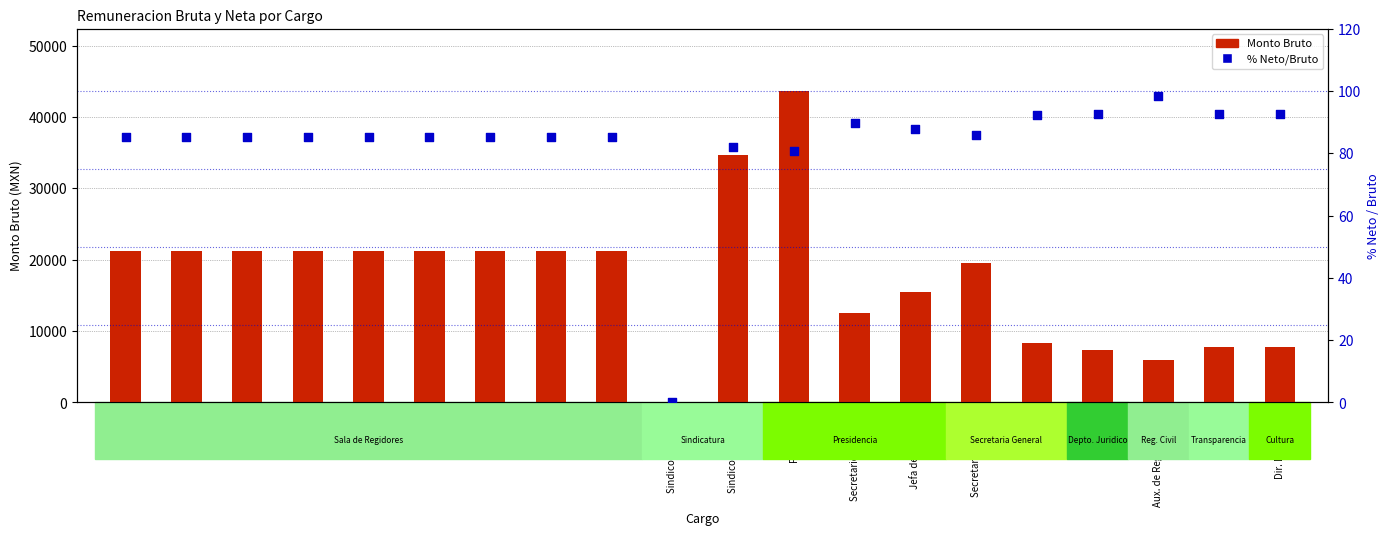

What is the total value across all series at Regidora?

21253.4